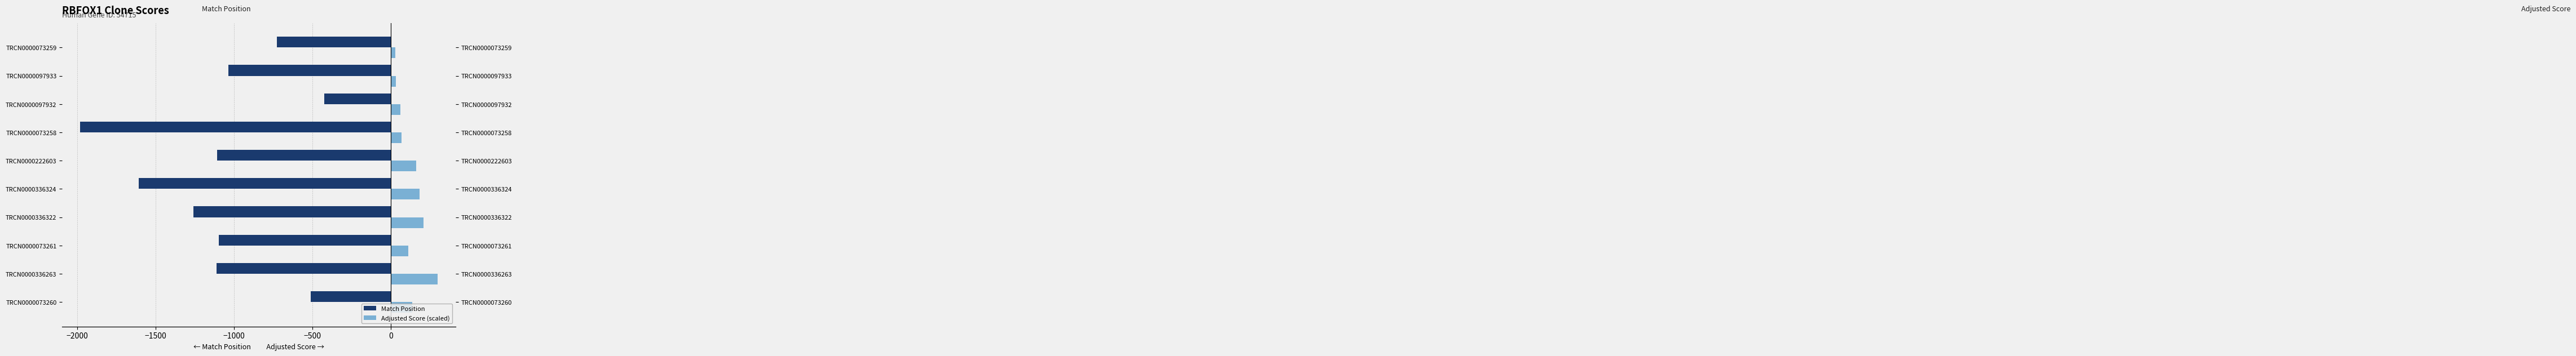

How many data points does each series have?

10